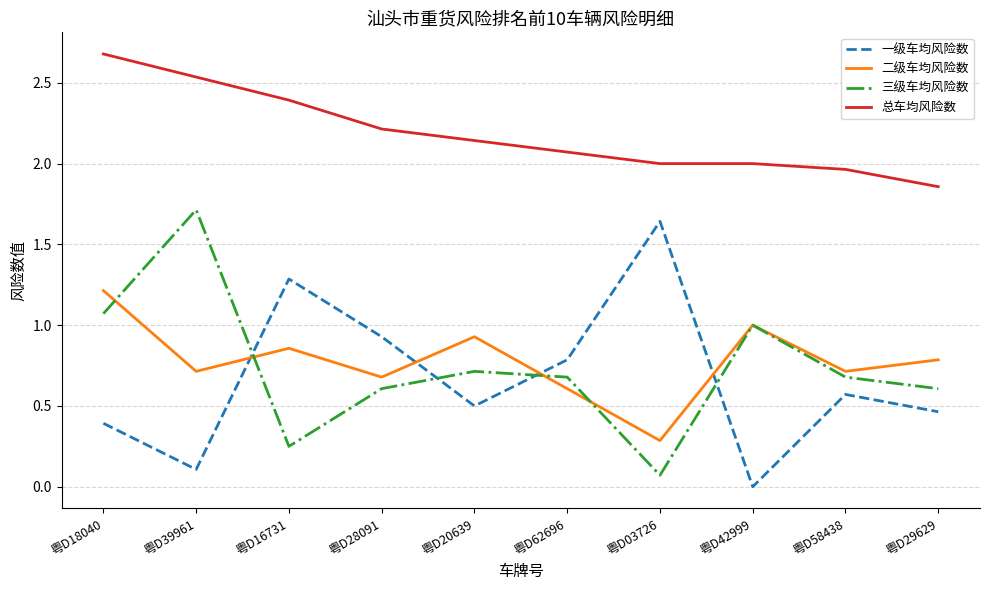

True or false: 三级车均风险数 and 总车均风险数 intersect in this chart.

False